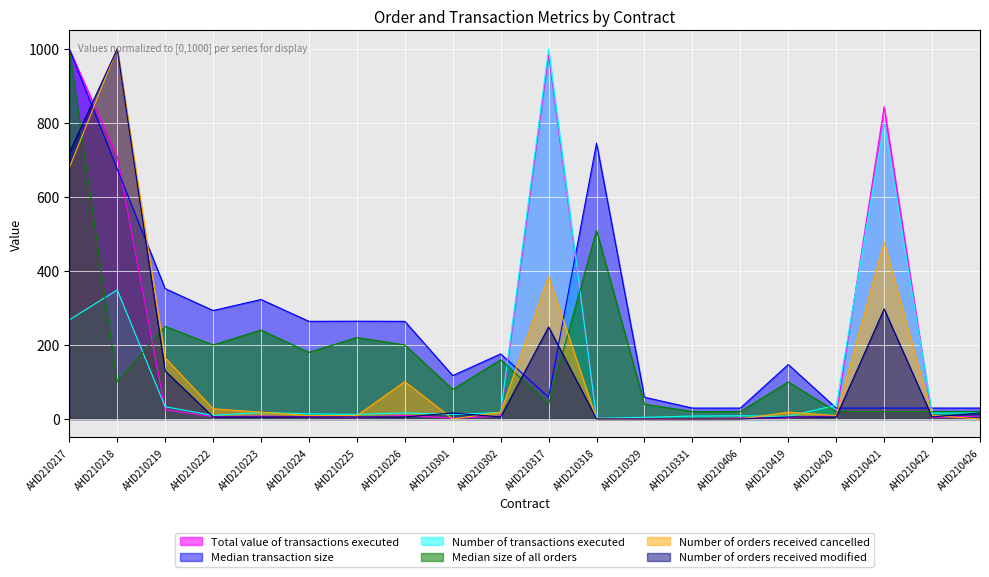

The Number of orders received cancelled series shows 595.4 at AHD210318. True or false?

False